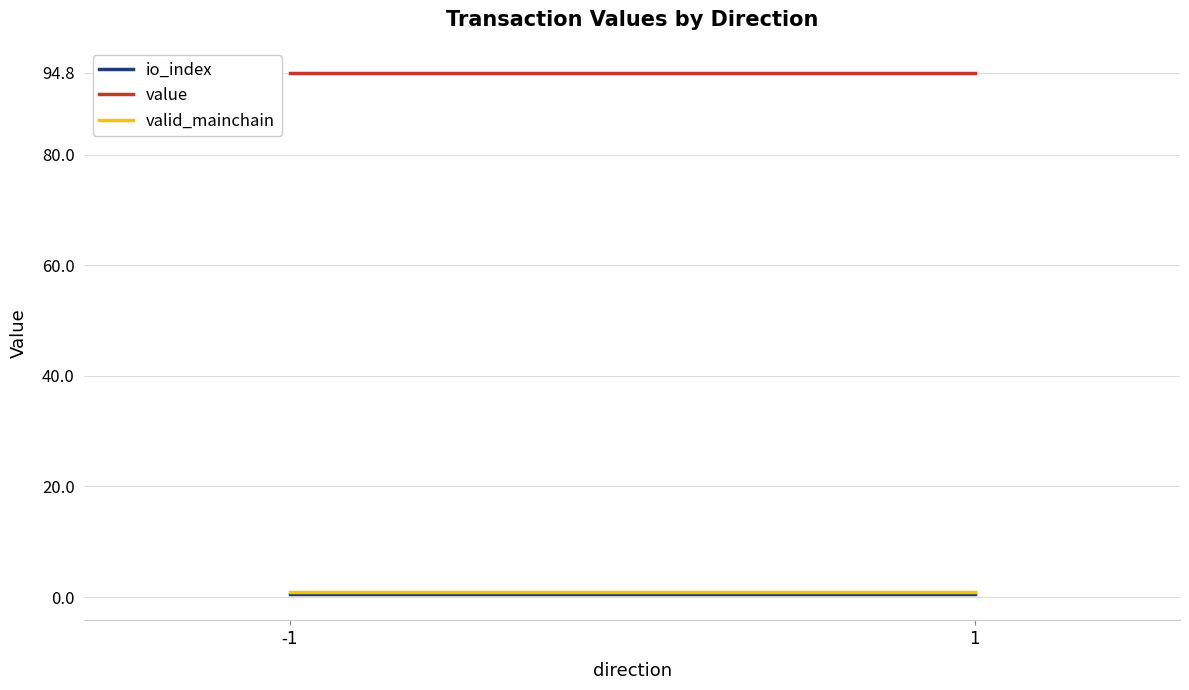

What is the value of the io_index point at the 2nd from the left?

0.5